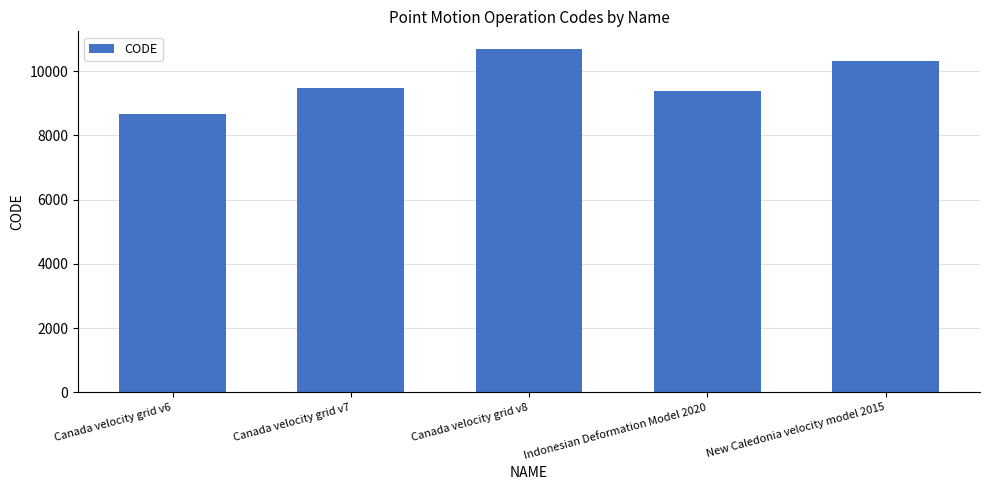

What is the difference between the maximum and minimum values?

2031